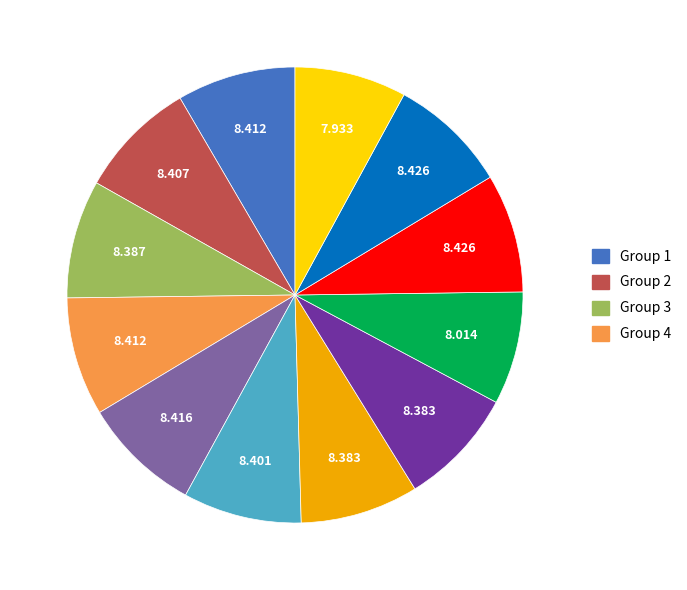

Is there any slice that represents more than half of the pie?

No